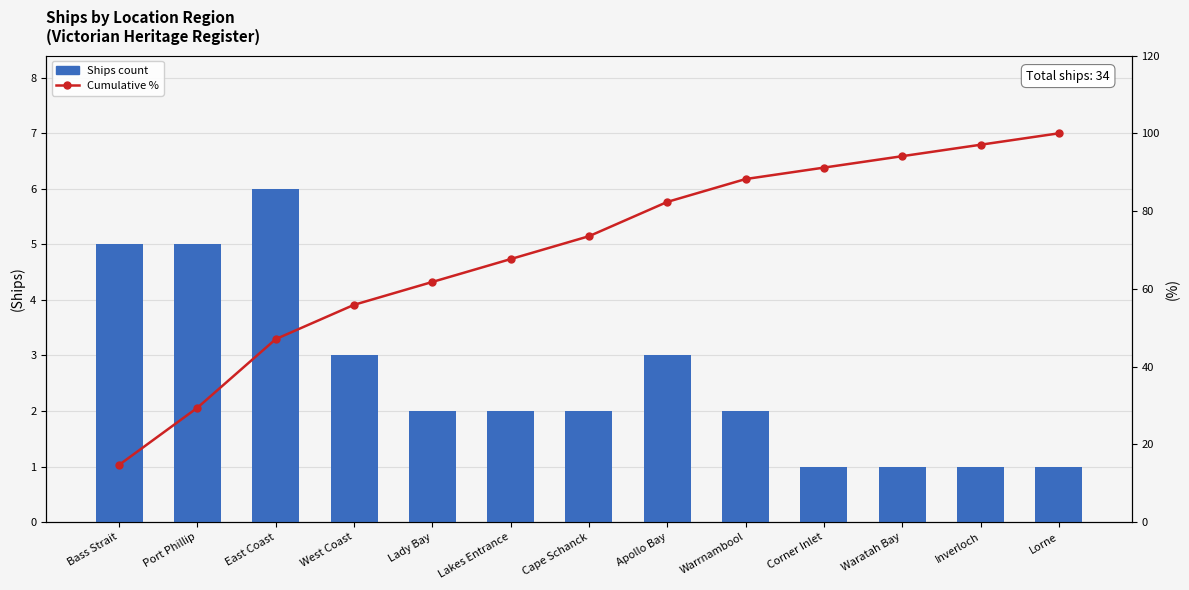

Is the value of Ships count at Inverloch greater than the value of Cumulative % at West Coast?

No